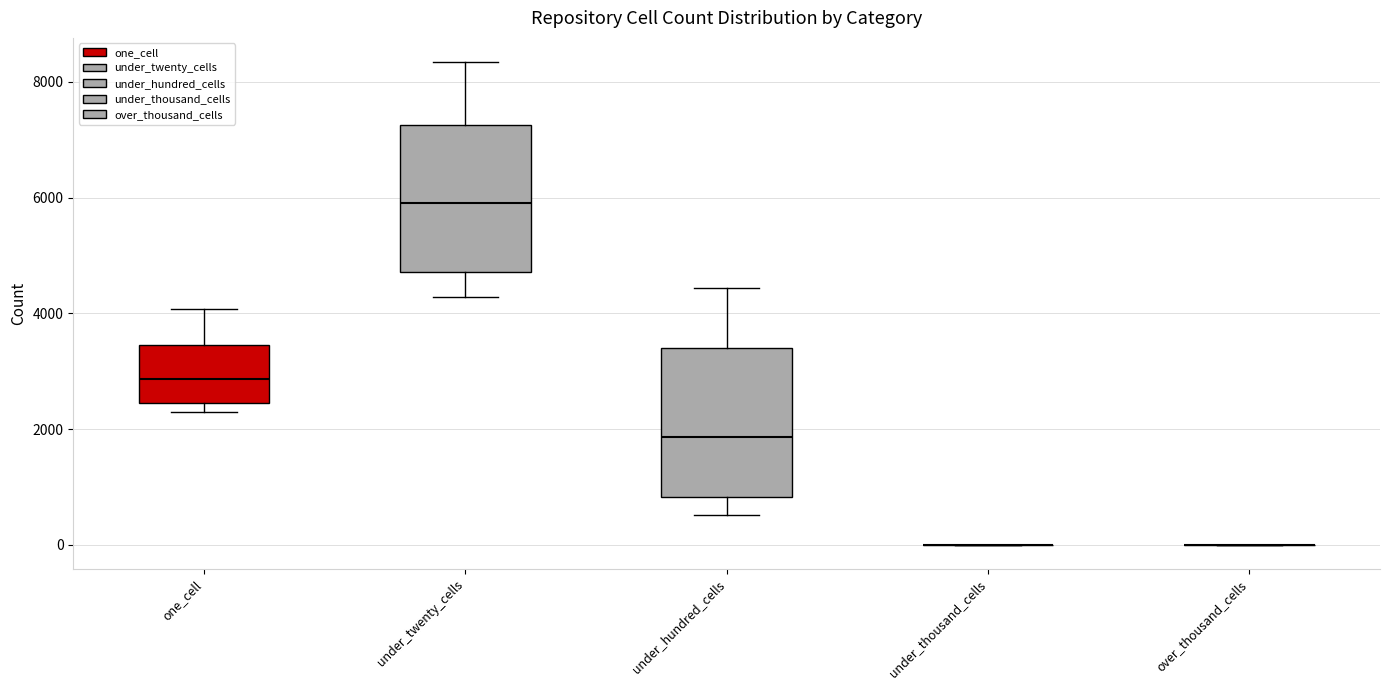

Reading left to right, read every box against the y-axis: the position of its median line, the range the box covers, and the ends of its whiskers. The values are not printed on the chart, so give them approximately, as read against the axis.

one_cell: median 2800, box 2400 to 3400, whiskers 2200 to 4000
under_twenty_cells: median 6000, box 4800 to 7200, whiskers 4200 to 8400
under_hundred_cells: median 1800, box 800 to 3400, whiskers 600 to 4400
under_thousand_cells: box collapsed to a line at 0, whiskers 0 to 0
over_thousand_cells: box collapsed to a line at 0, whiskers 0 to 0